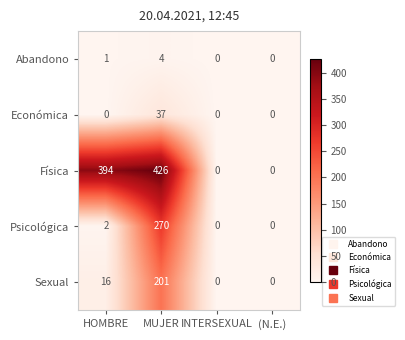

List the series in order of their peak value, highest first.

Física, Psicológica, Sexual, Económica, Abandono